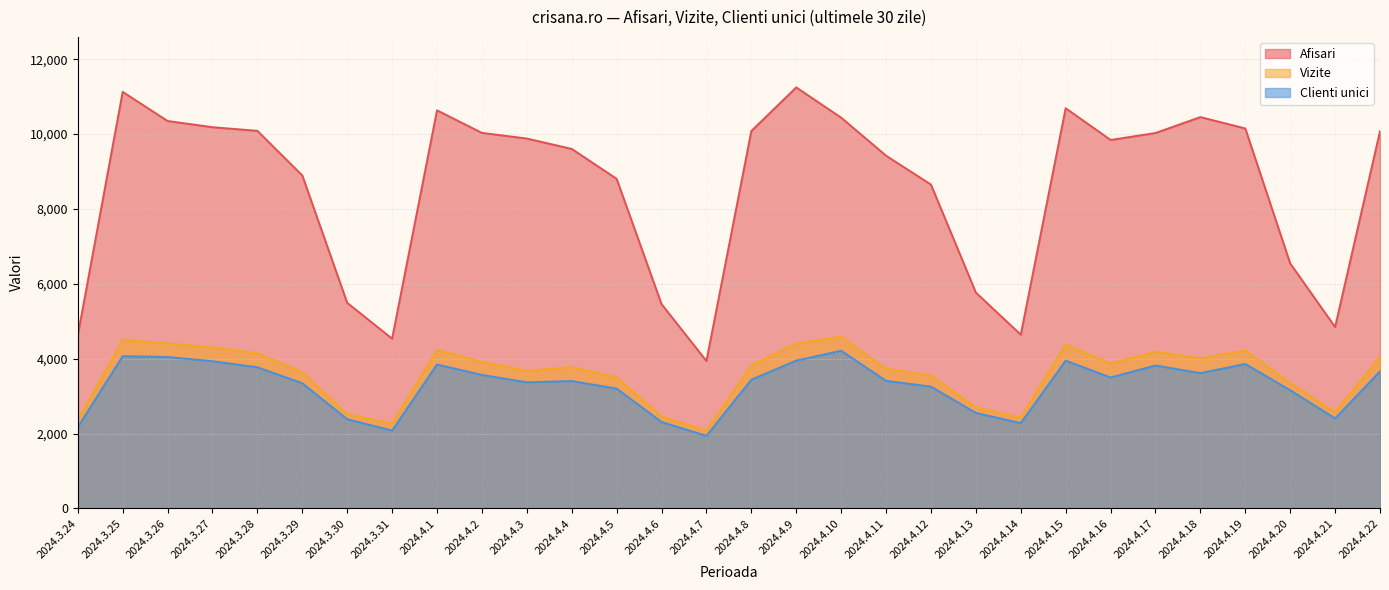

True or false: Clienti unici has more than 2 points higher than both neighbors.

True